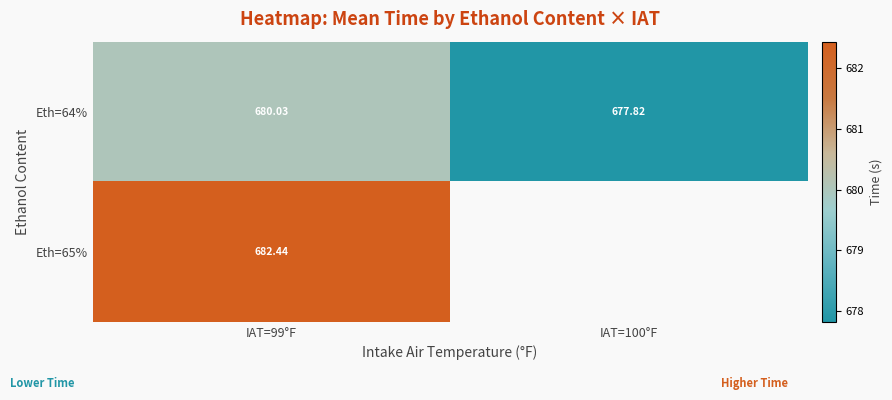

Which category has the lowest value across all series?

IAT=100°F